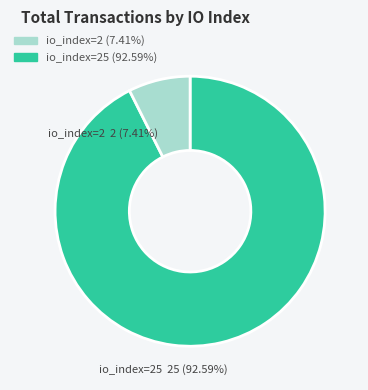

To the nearest percent, what percentage of the pie is io_index=25?

93%